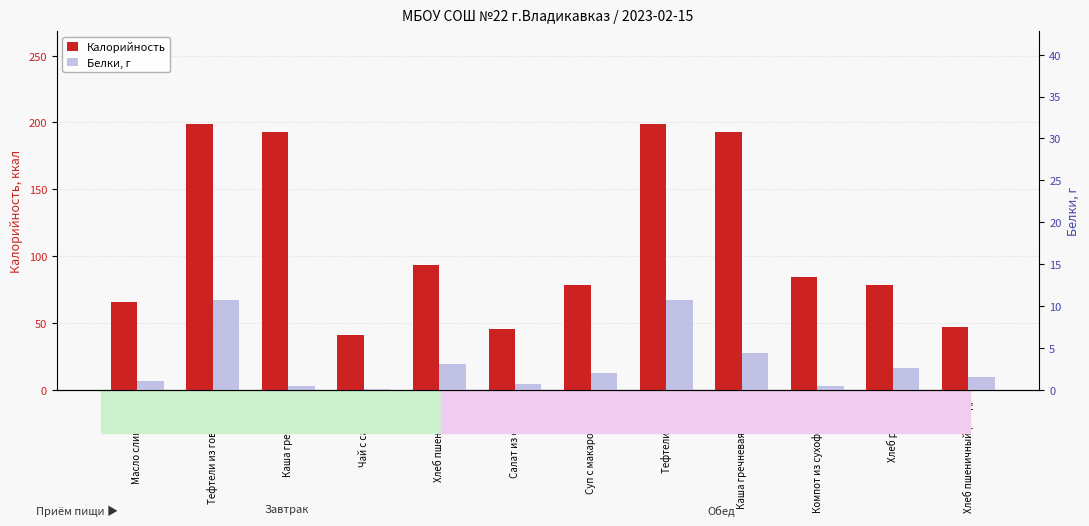

Are the bars grouped side by side (vs. stacked)?

Yes